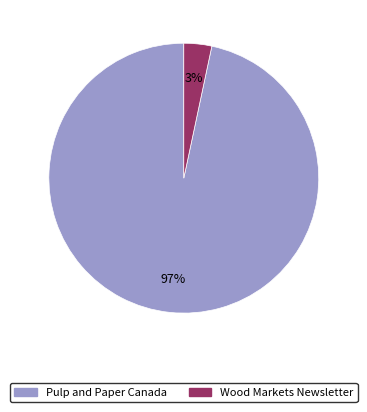

The Pulp and Paper Canada slice represents 86% of the pie. True or false?

False